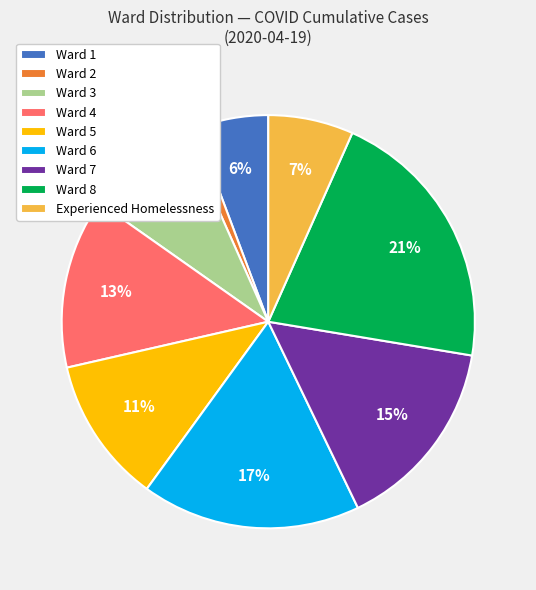

What percentage is the Ward 6 slice, to the nearest percent?

17%